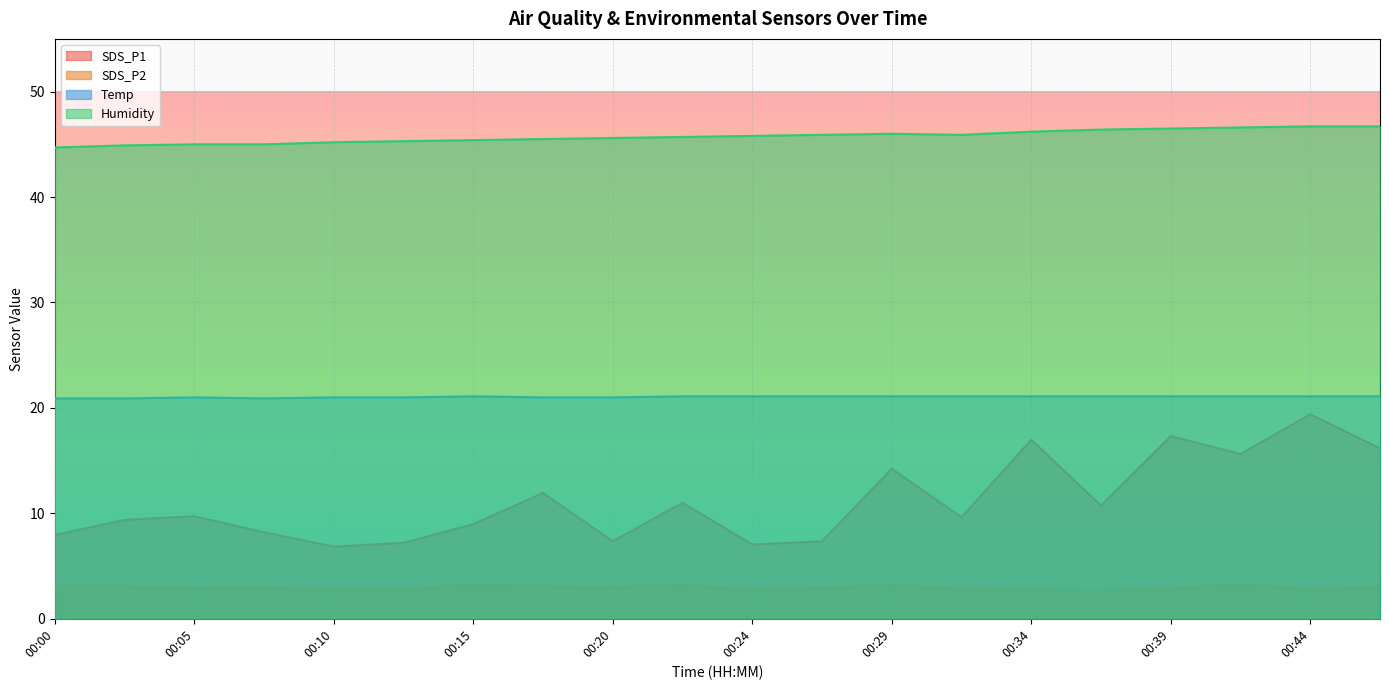

What is the difference between the highest and lowest values at 00:02?

41.9